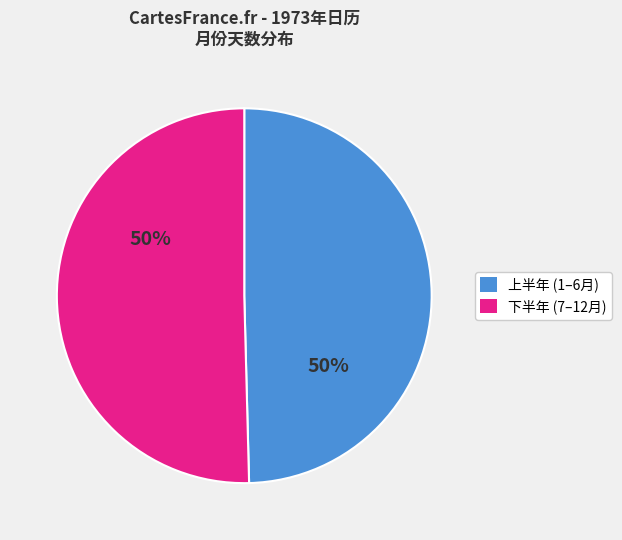

Is there a majority slice in this chart?

Yes